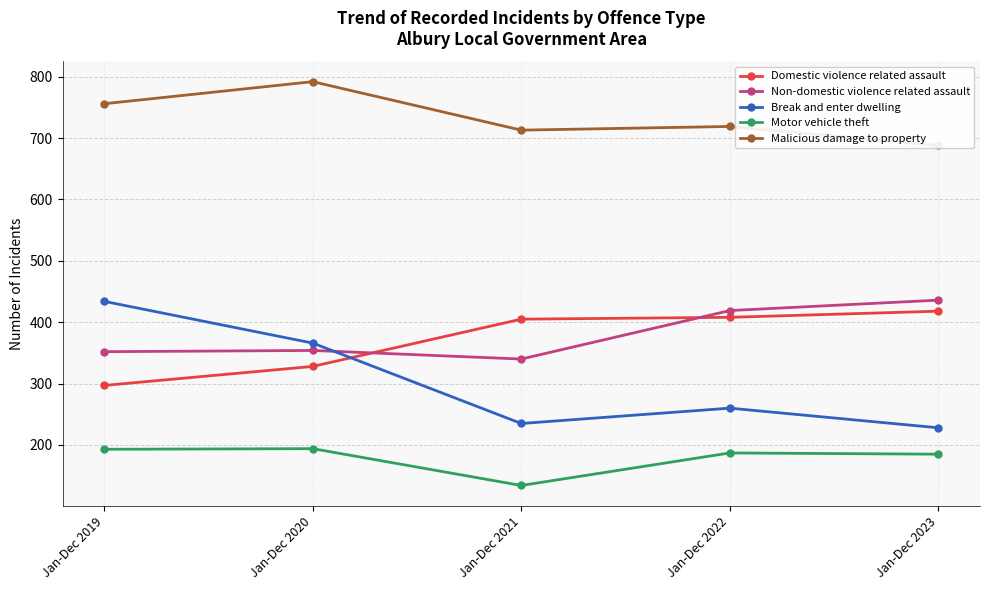

Rank the categories by Malicious damage to property value from lowest to highest.

Jan-Dec 2023, Jan-Dec 2021, Jan-Dec 2022, Jan-Dec 2019, Jan-Dec 2020